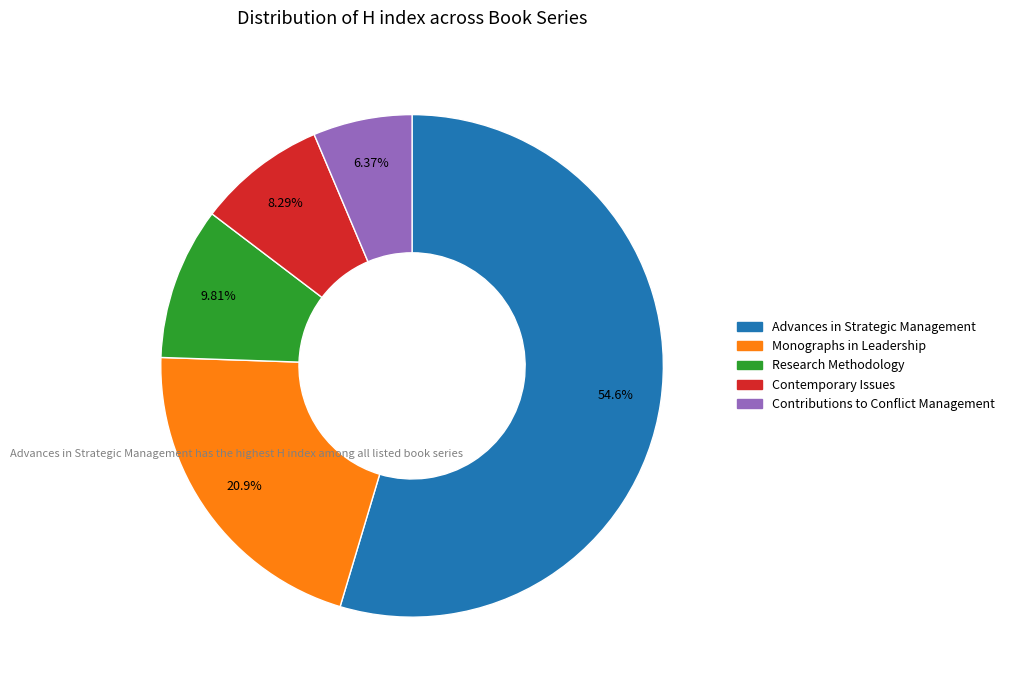

Does any single category account for the majority?

Yes